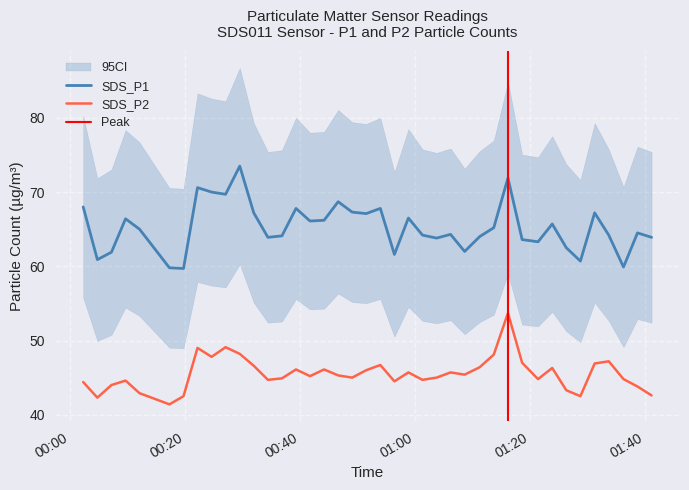

Which series has the largest total across all categories?

SDS_P1